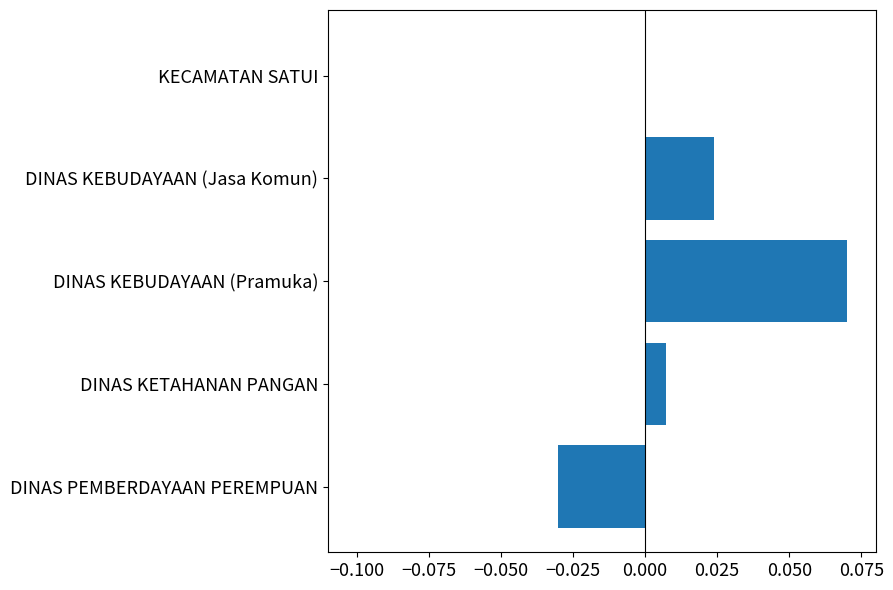

Which has a higher value, KECAMATAN SATUI or DINAS KEBUDAYAAN (Jasa Komun)?

DINAS KEBUDAYAAN (Jasa Komun)